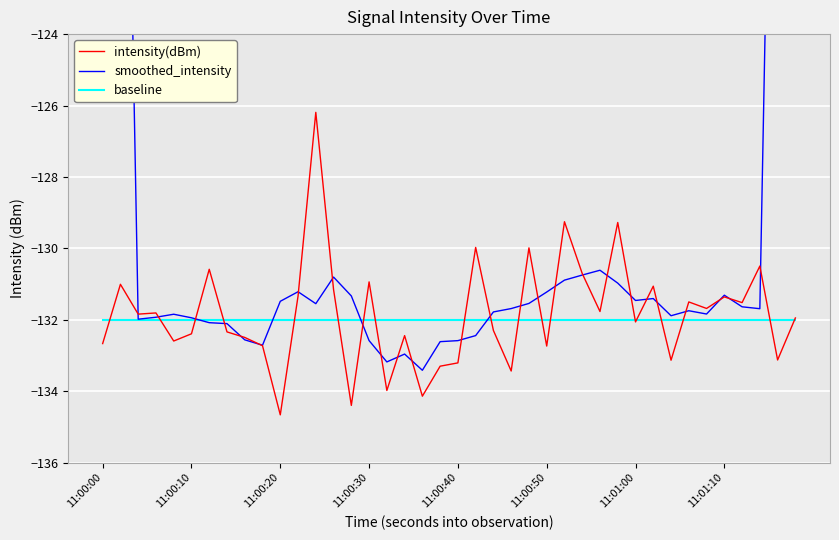

True or false: smoothed_intensity has more than 1 interior local peaks.

True